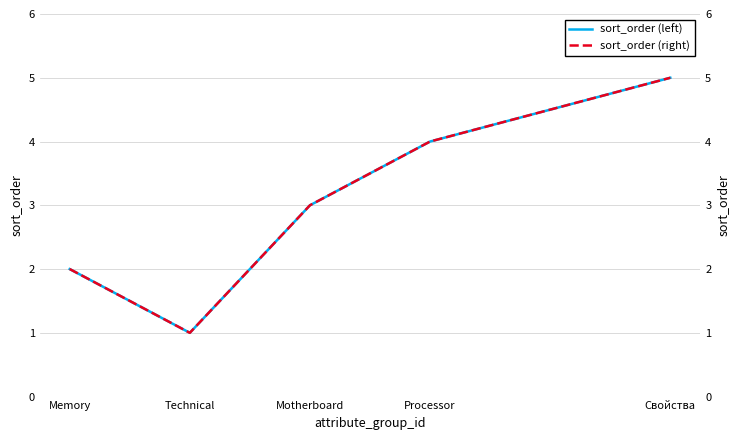

At which label does sort_order (right) reach its minimum?

Technical